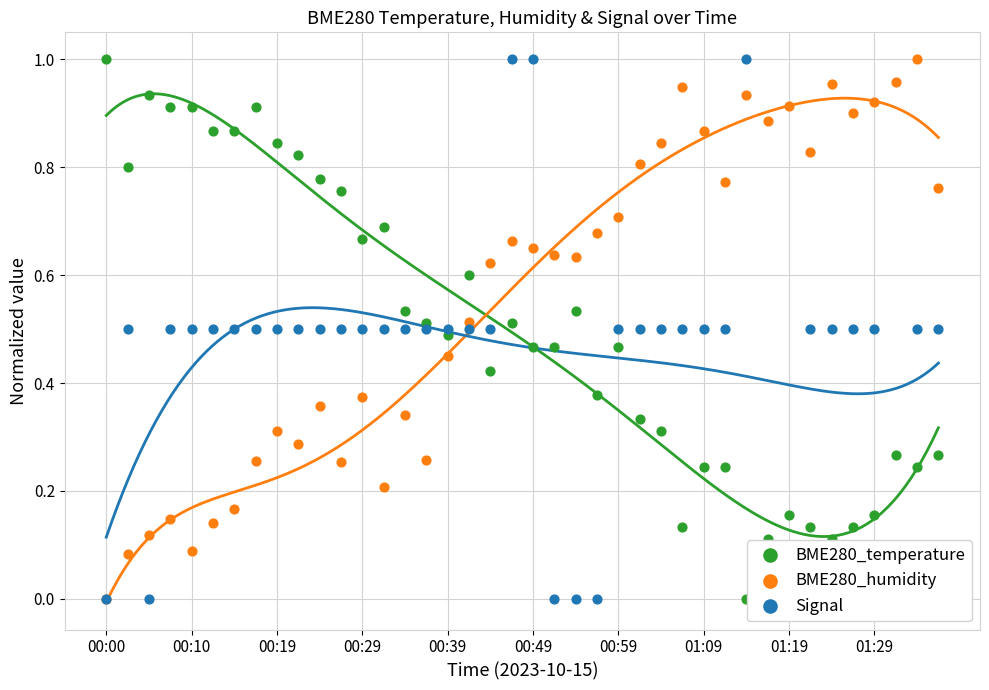

What are all the series names shown in the legend?

BME280_temperature, BME280_humidity, Signal